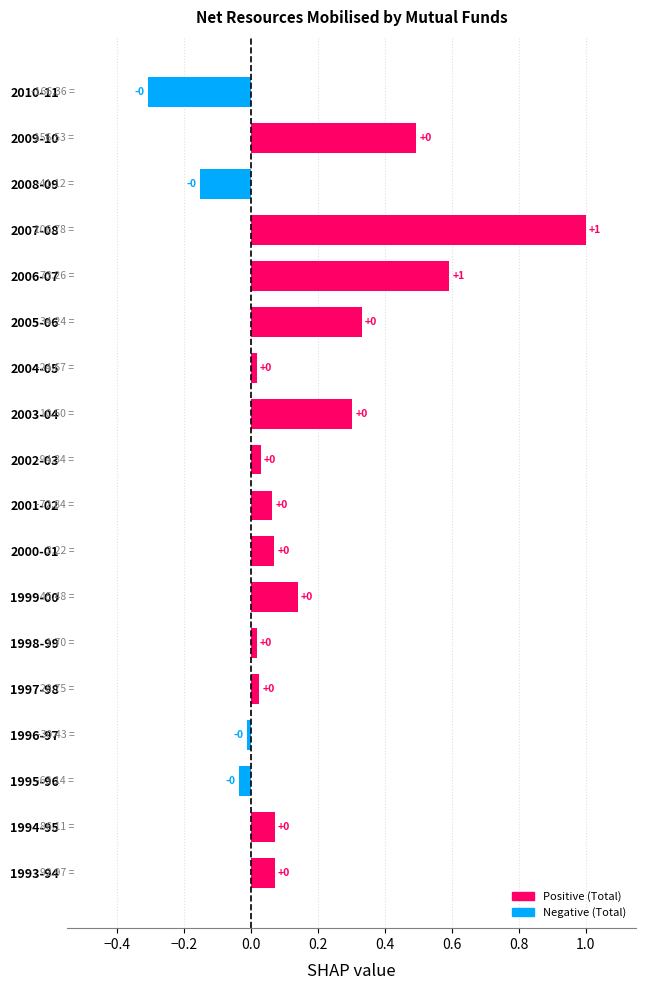

What is the change in value from 2004-05 to 2007-08?

+1.0